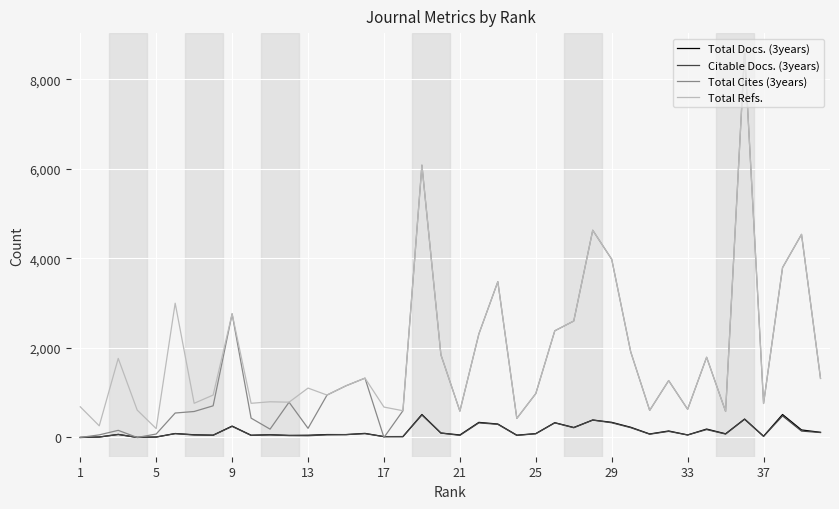

Which series has the largest range (max minus min)?

Total Cites (3years)